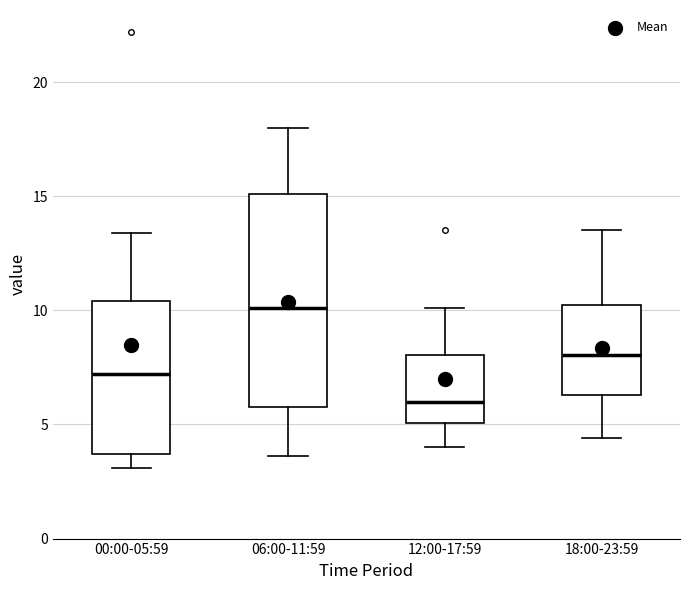

Reading left to right, transcribe this box plot: for each box, give where its median line is, the range the box spans, and where its two whiskers end, as read against the y-axis. The values are not printed on the chart, so give them approximately, as read against the axis.

00:00-05:59: median 7.0, box 3.5 to 10.5, whiskers 3.0 to 13.5
06:00-11:59: median 10.0, box 6.0 to 15.0, whiskers 3.5 to 18.0
12:00-17:59: median 6.0, box 5.0 to 8.0, whiskers 4.0 to 10.0
18:00-23:59: median 8.0, box 6.5 to 10.0, whiskers 4.5 to 13.5